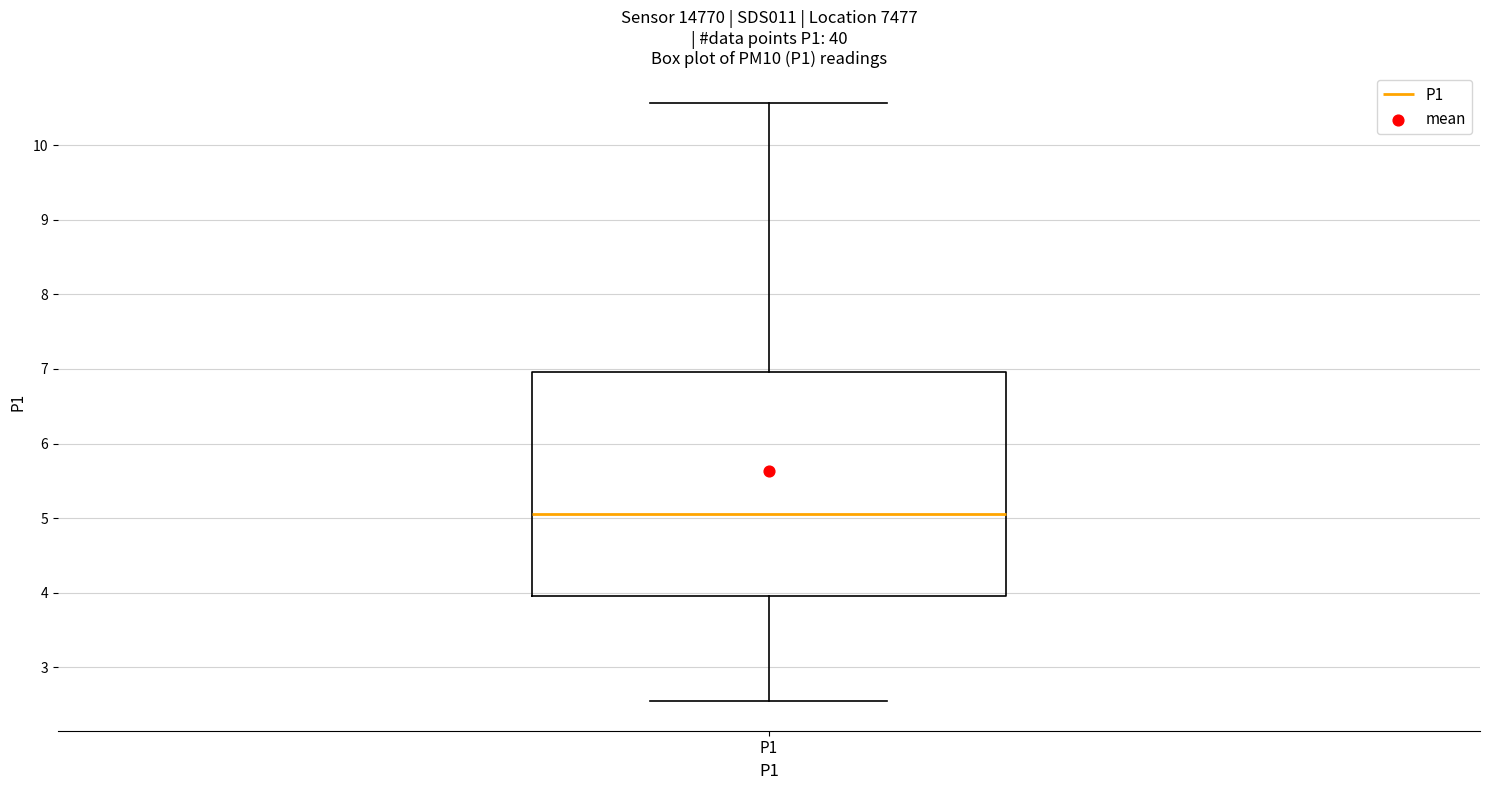

Where is the upper edge of the box for P1 on the y-axis? The values are not printed on the chart, so give them approximately, as read against the axis.

7.0